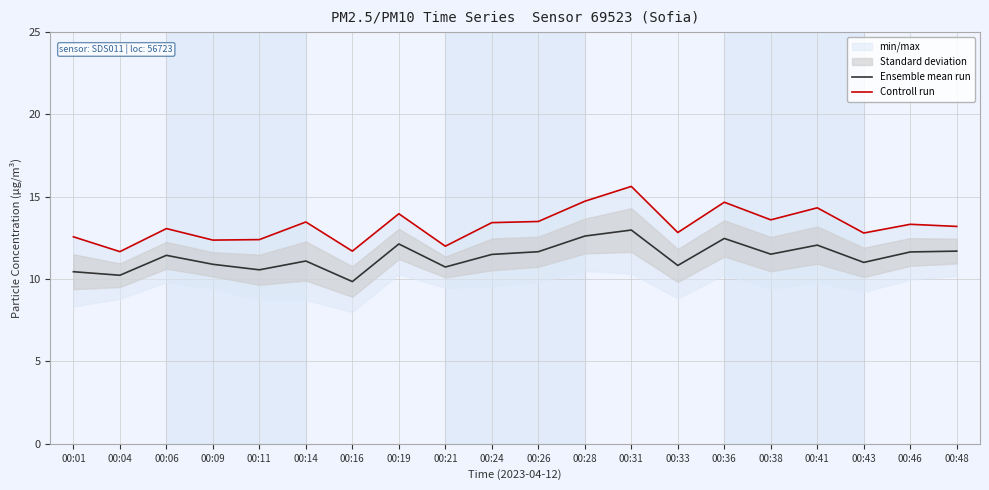

Which series has the largest total across all categories?

Controll run